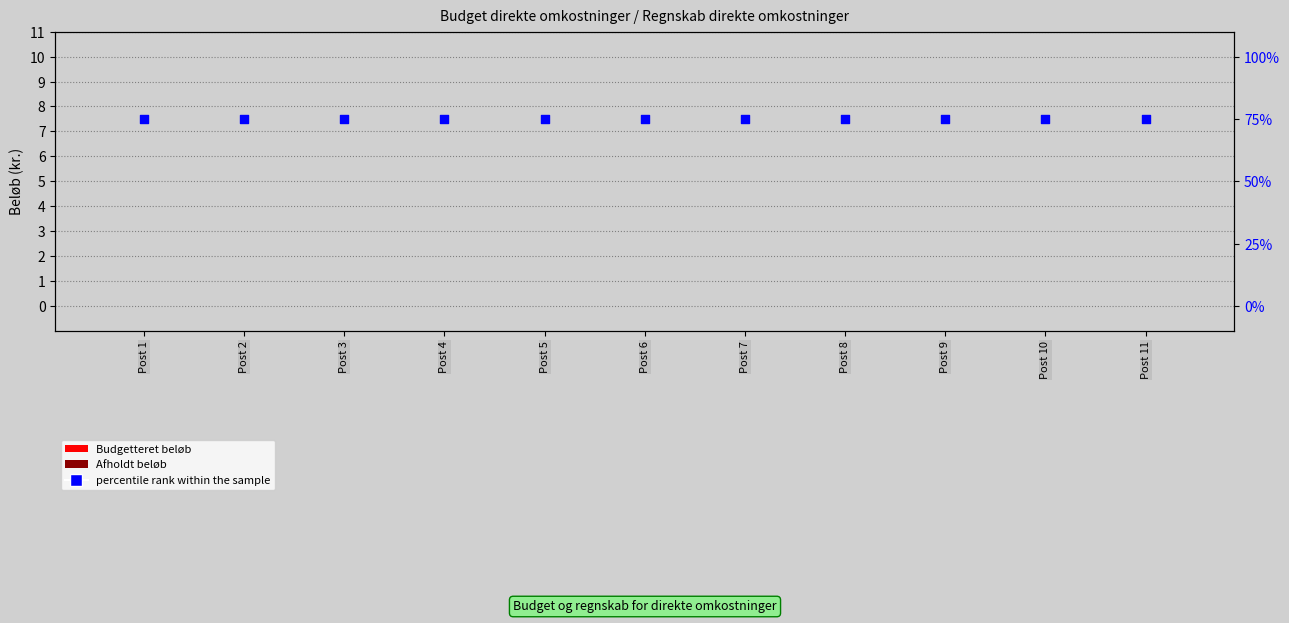

At which category is the sum across all series the highest?

Post 1